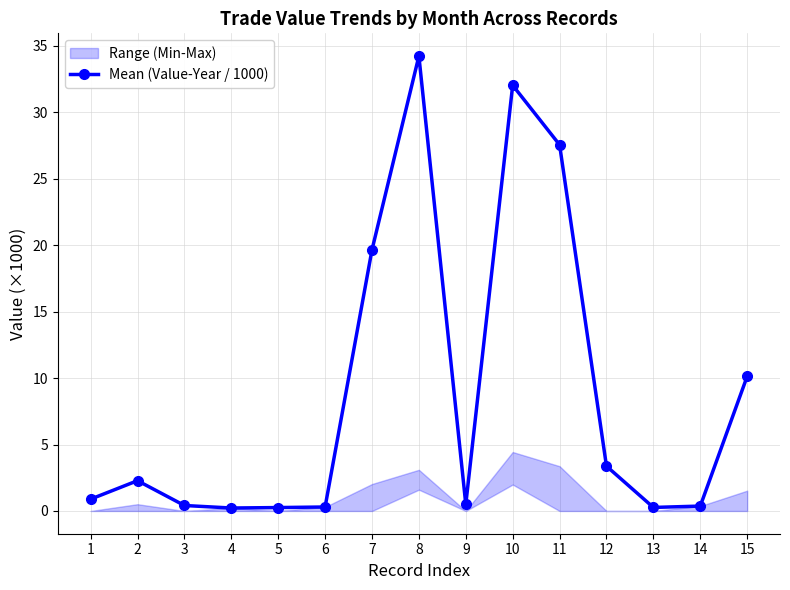

What is the value of the 5th point from the left?

0.3